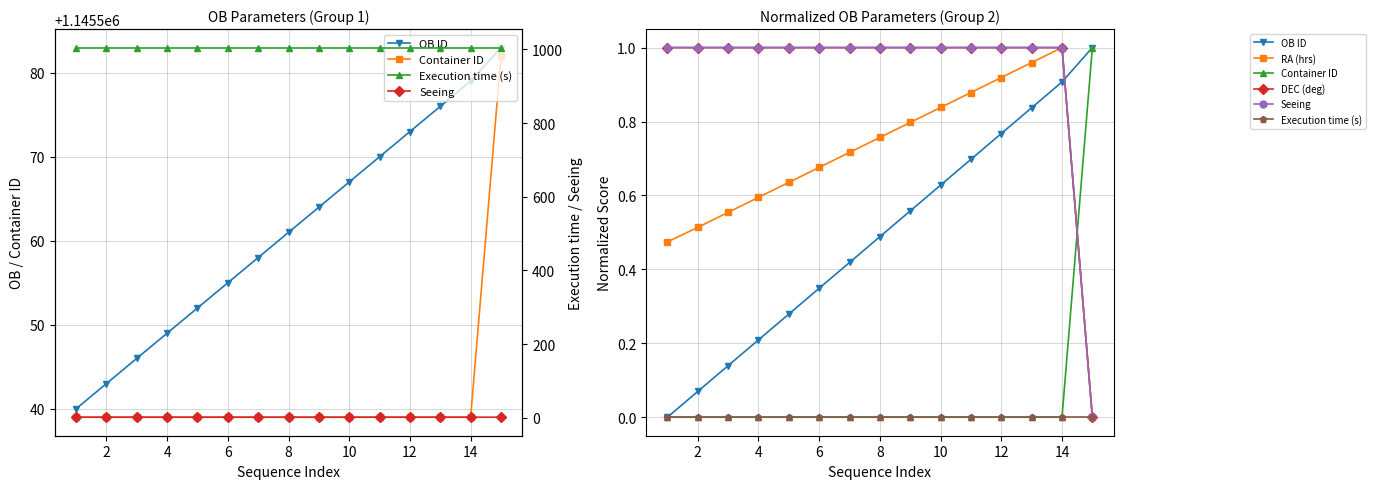

How many lines are shown in the chart?

6